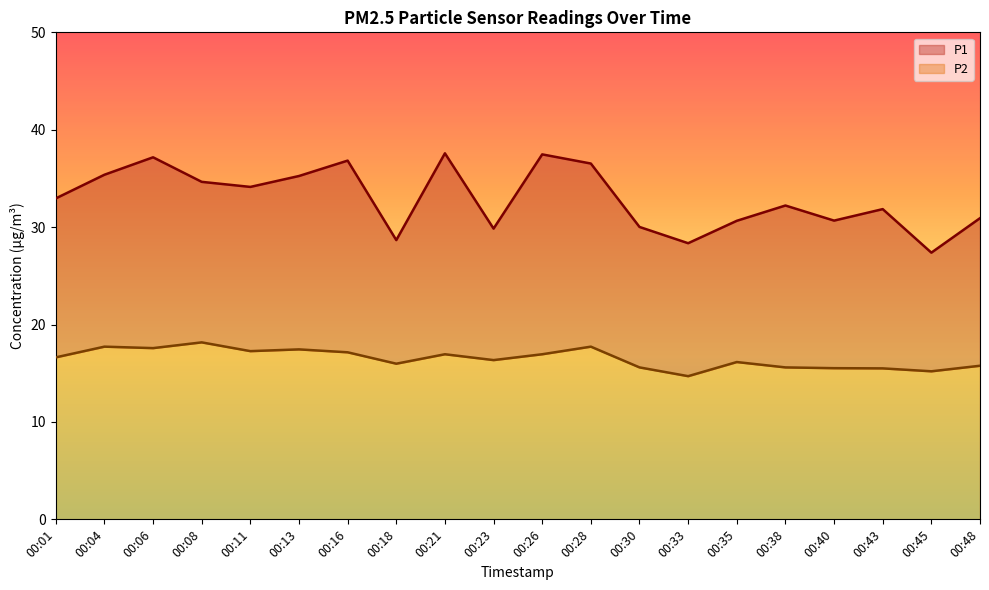

True or false: P2 has more than 0 interior local peaks.

True